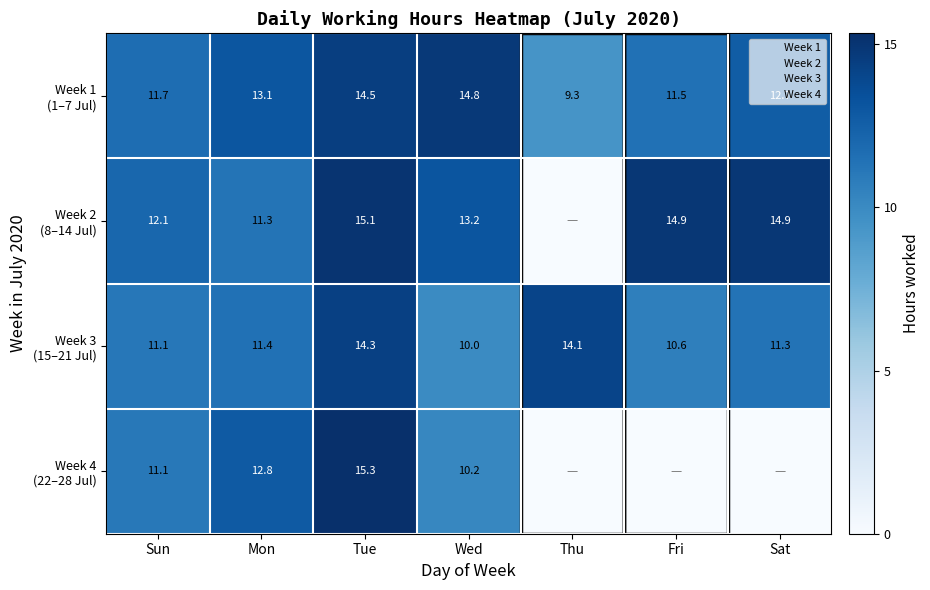

What is the maximum value shown in the chart?

15.3